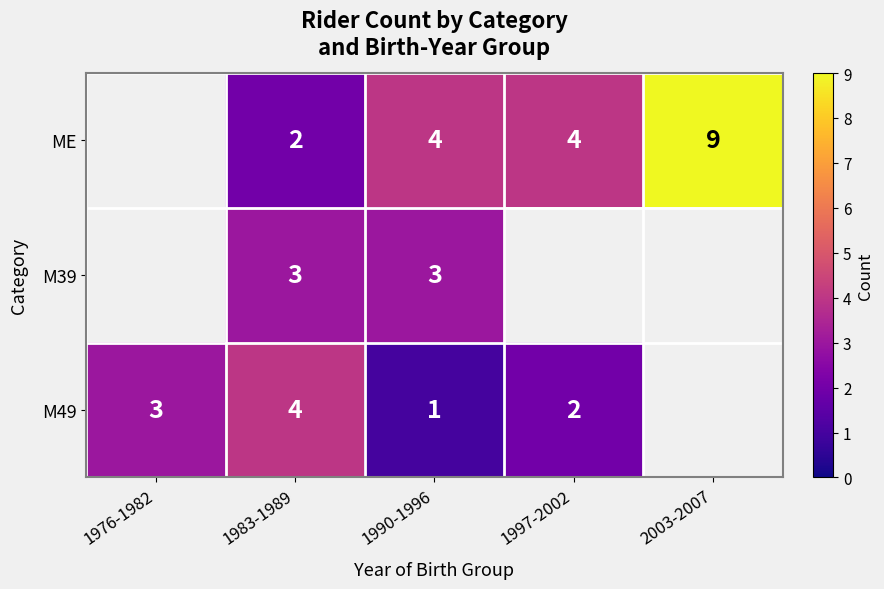

Is it true that ME equals 2.8 at 1983-1989?

False